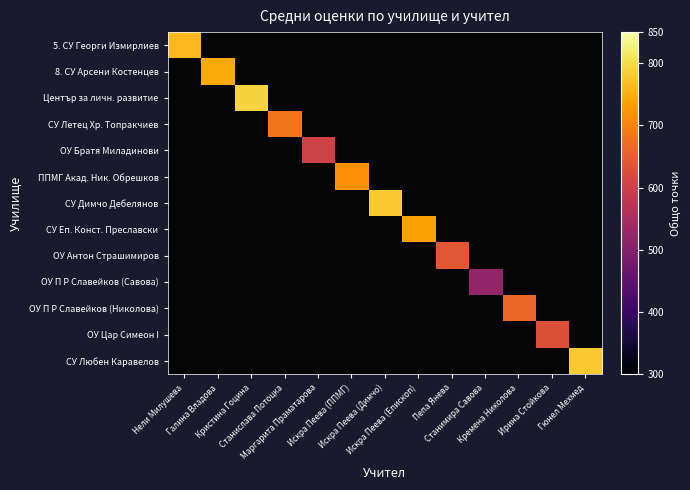

Is the value of ОУ П Р Славейков (Савова) at Искра Пеева (Епископ) greater than the value of СУ Любен Каравелов at Кремена Николова?

No